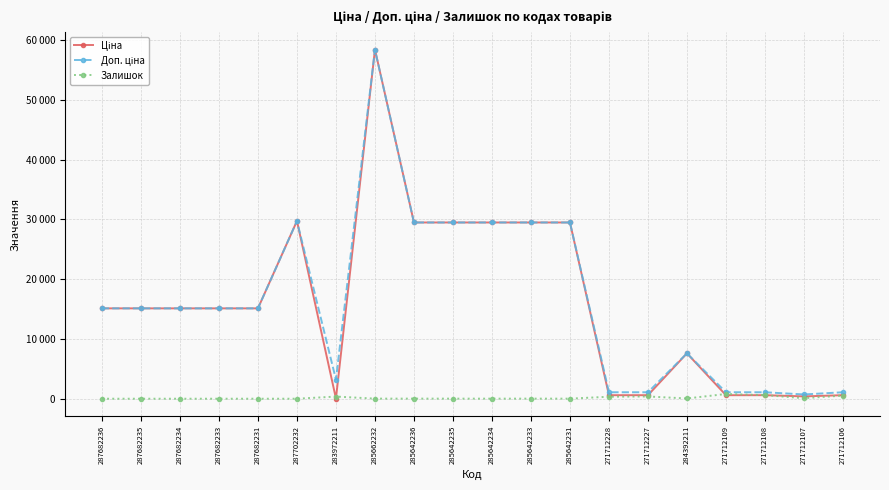

True or false: Доп. ціна and Залишок intersect in this chart.

False